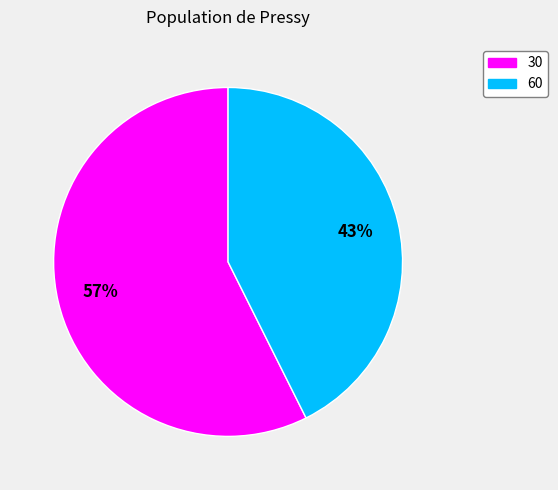

True or false: 60 accounts for 31% of the total.

False